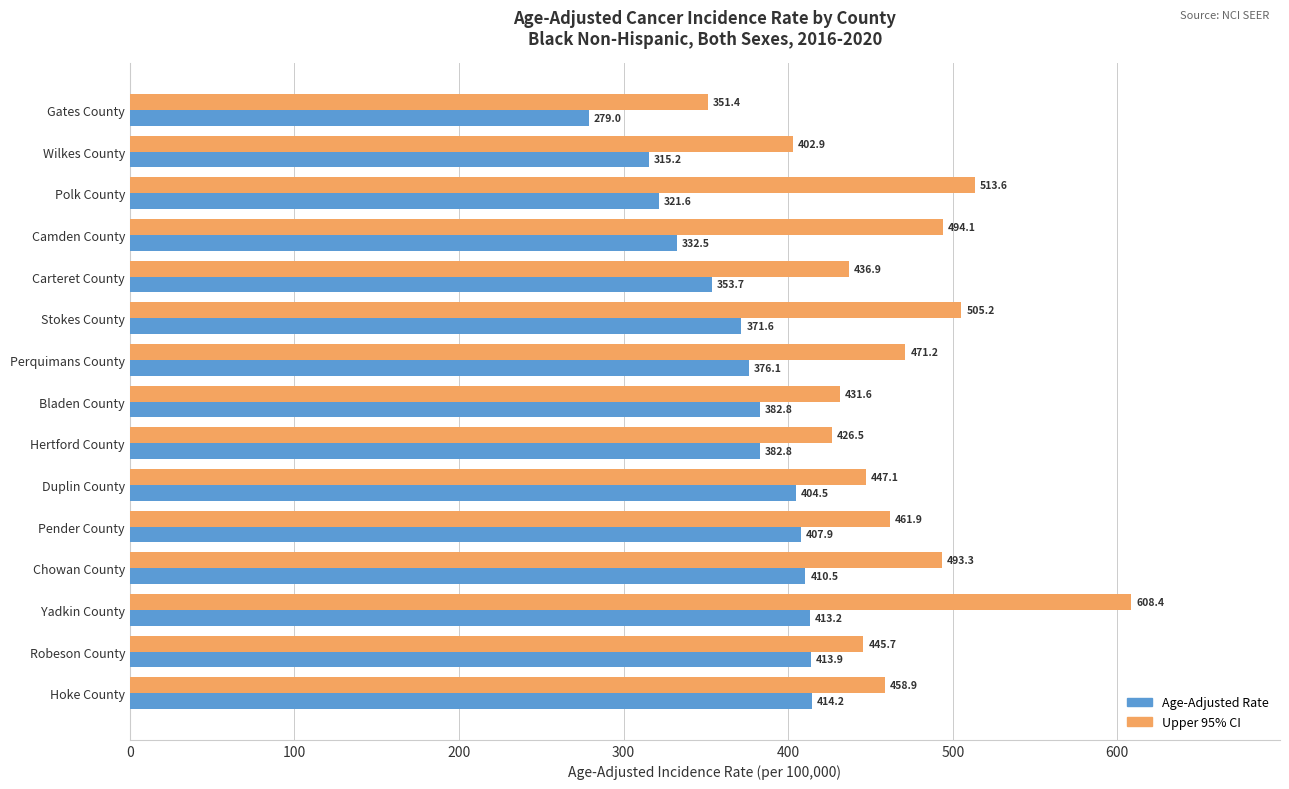

The value of Upper 95% CI at Robeson County is 200.6. True or false?

False